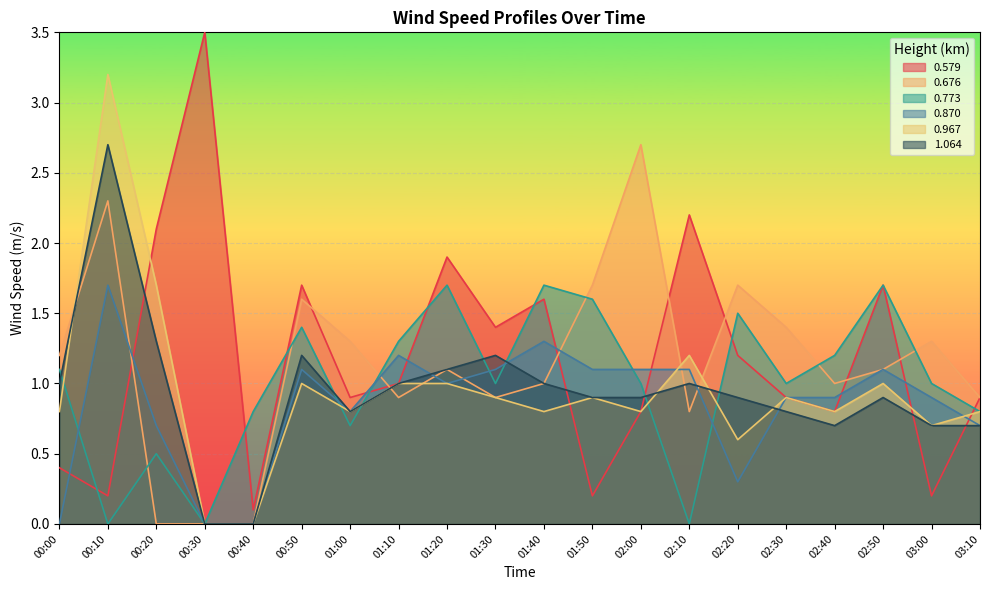

Reading right to left, list all the values displayed in this chart.

0.579: 03:10=0.9	03:00=0.2	02:50=1.7	02:40=0.8	02:30=0.9	02:20=1.2	02:10=2.2	02:00=0.8	01:50=0.2	01:40=1.6	01:30=1.4	01:20=1.9	01:10=1.0	01:00=0.9	00:50=1.7	00:40=0.1	00:30=3.5	00:20=2.1	00:10=0.2	00:00=0.4
0.676: 03:10=0.9	03:00=1.3	02:50=1.1	02:40=1.0	02:30=1.4	02:20=1.7	02:10=0.8	02:00=2.7	01:50=1.7	01:40=1.0	01:30=0.9	01:20=1.1	01:10=0.9	01:00=1.3	00:50=1.6	00:40=0.0	00:30=0.0	00:20=0.0	00:10=2.3	00:00=1.2
0.773: 03:10=0.8	03:00=1.0	02:50=1.7	02:40=1.2	02:30=1.0	02:20=1.5	02:10=0.0	02:00=1.0	01:50=1.6	01:40=1.7	01:30=1.0	01:20=1.7	01:10=1.3	01:00=0.7	00:50=1.4	00:40=0.8	00:30=0.0	00:20=0.5	00:10=0.0	00:00=1.1
0.870: 03:10=0.7	03:00=0.9	02:50=1.1	02:40=0.9	02:30=0.9	02:20=0.3	02:10=1.1	02:00=1.1	01:50=1.1	01:40=1.3	01:30=1.1	01:20=1.0	01:10=1.2	01:00=0.8	00:50=1.1	00:40=0.0	00:30=0.0	00:20=0.7	00:10=1.7	00:00=0.0
0.967: 03:10=0.8	03:00=0.7	02:50=1.0	02:40=0.8	02:30=0.9	02:20=0.6	02:10=1.2	02:00=0.8	01:50=0.9	01:40=0.8	01:30=0.9	01:20=1.0	01:10=1.0	01:00=0.8	00:50=1.0	00:40=0.0	00:30=0.0	00:20=1.7	00:10=3.2	00:00=0.8
1.064: 03:10=0.7	03:00=0.7	02:50=0.9	02:40=0.7	02:30=0.8	02:20=0.9	02:10=1.0	02:00=0.9	01:50=0.9	01:40=1.0	01:30=1.2	01:20=1.1	01:10=1.0	01:00=0.8	00:50=1.2	00:40=0.0	00:30=0.0	00:20=1.3	00:10=2.7	00:00=1.0